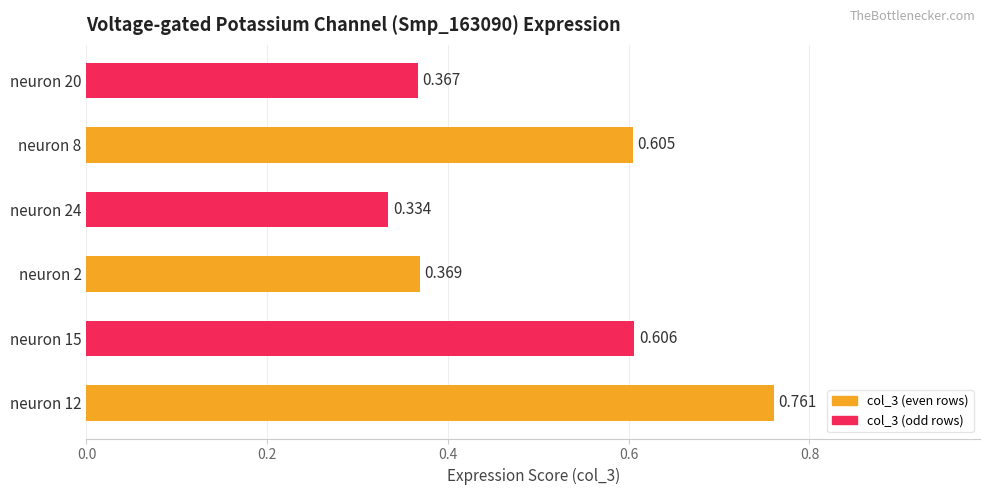

Rank the categories by value from highest to lowest.

neuron 12, neuron 15, neuron 8, neuron 2, neuron 20, neuron 24